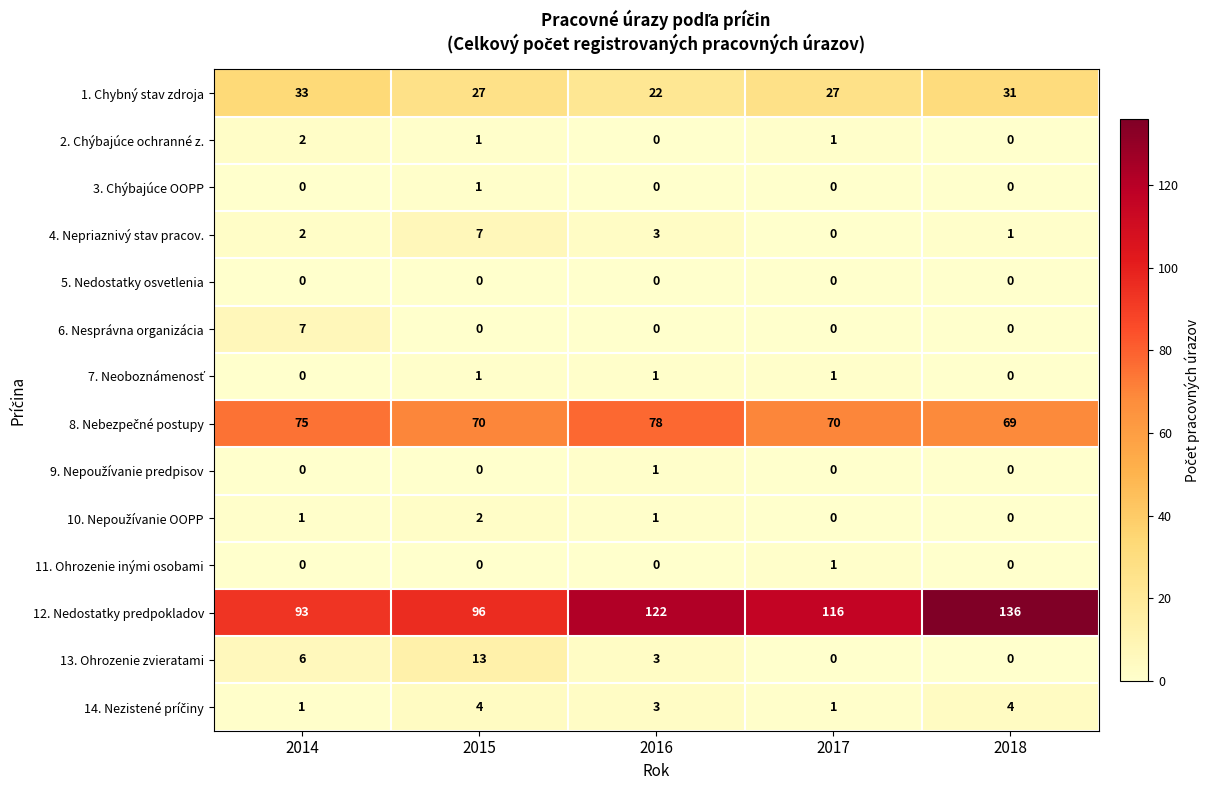

How many categories are shown in the chart?

5